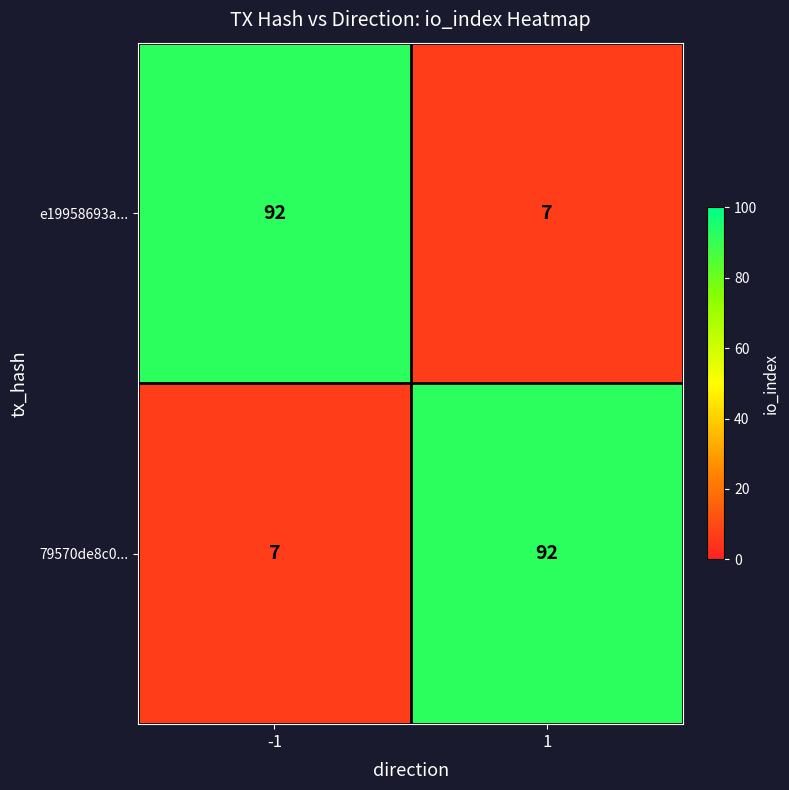

What is the sum of all e19958693a... values?

99